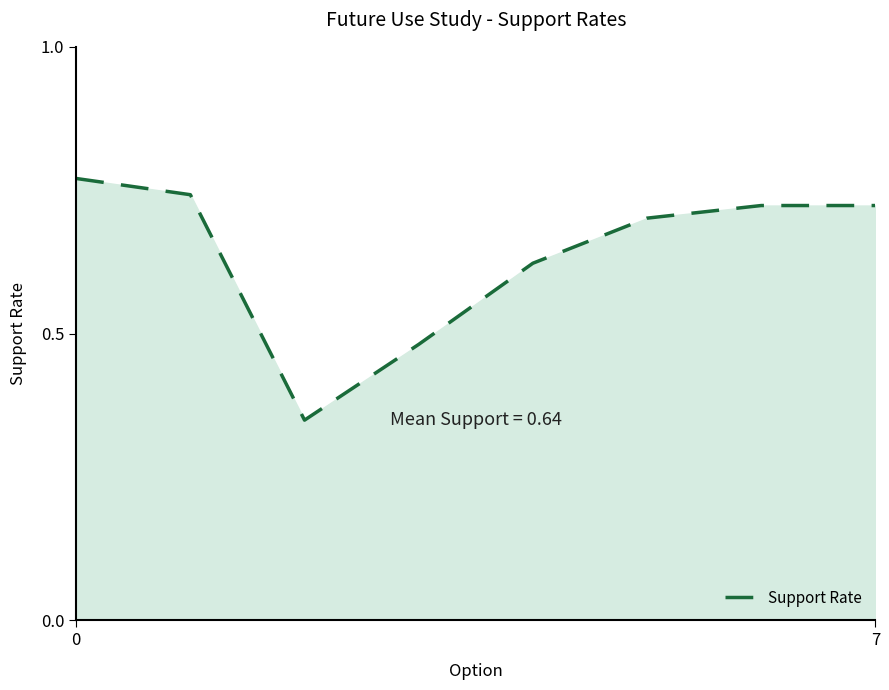

How many series are shown in this chart?

1